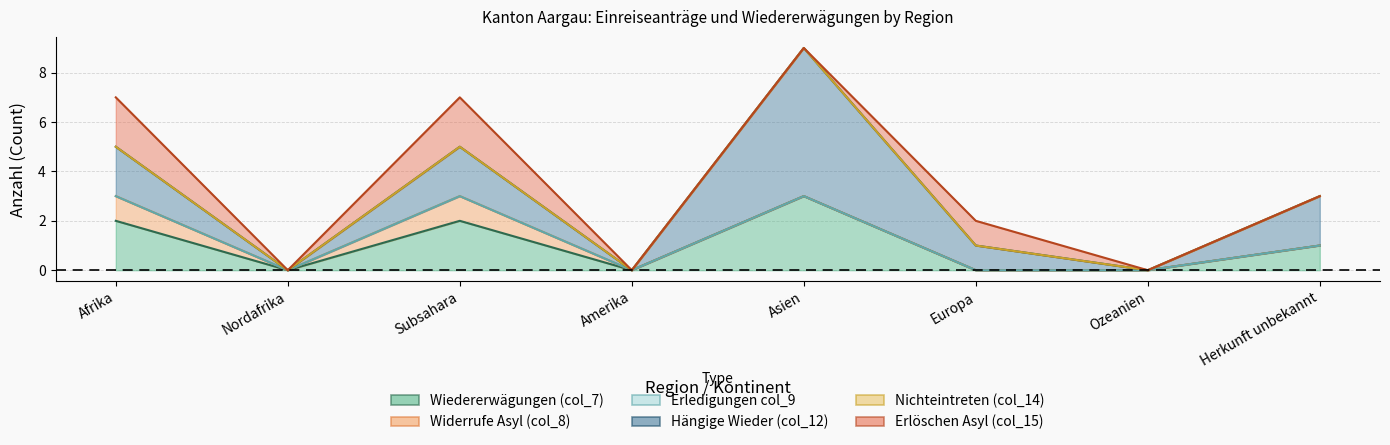

Reading left to right, extract all data points from this chart.

Wiedererwägungen (col_7): 2	0	2	0	3	0	0	1
Widerrufe Asyl (col_8): 1	0	1	0	0	0	0	0
Erledigungen col_9: 0	0	0	0	0	0	0	0
Hängige Wieder (col_12): 2	0	2	0	6	1	0	2
Nichteintreten (col_14): 0	0	0	0	0	0	0	0
Erlöschen Asyl (col_15): 2	0	2	0	0	1	0	0